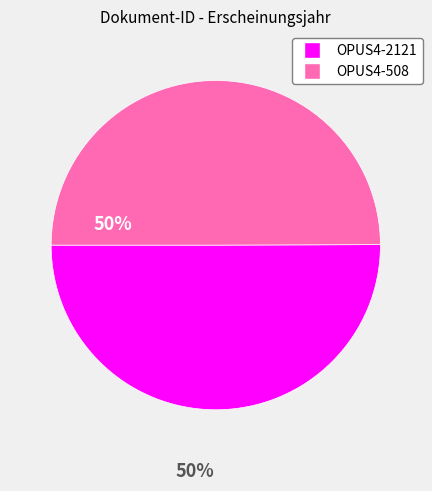

Is the sum of OPUS4-508 and OPUS4-2121 greater than half?

Yes